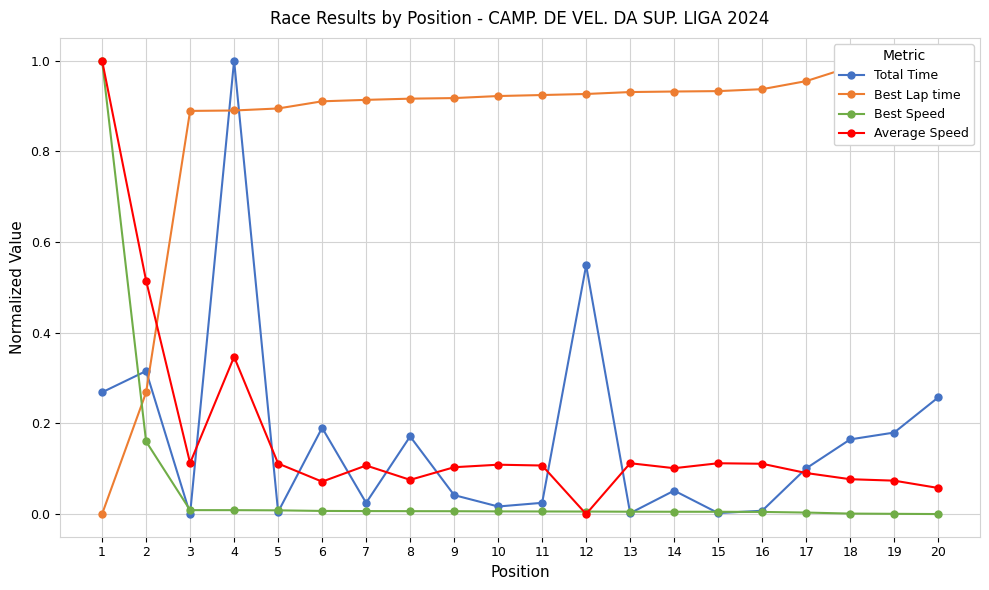

In Total Time, how many points are lower than both neighbors (excluding endpoints)?

6